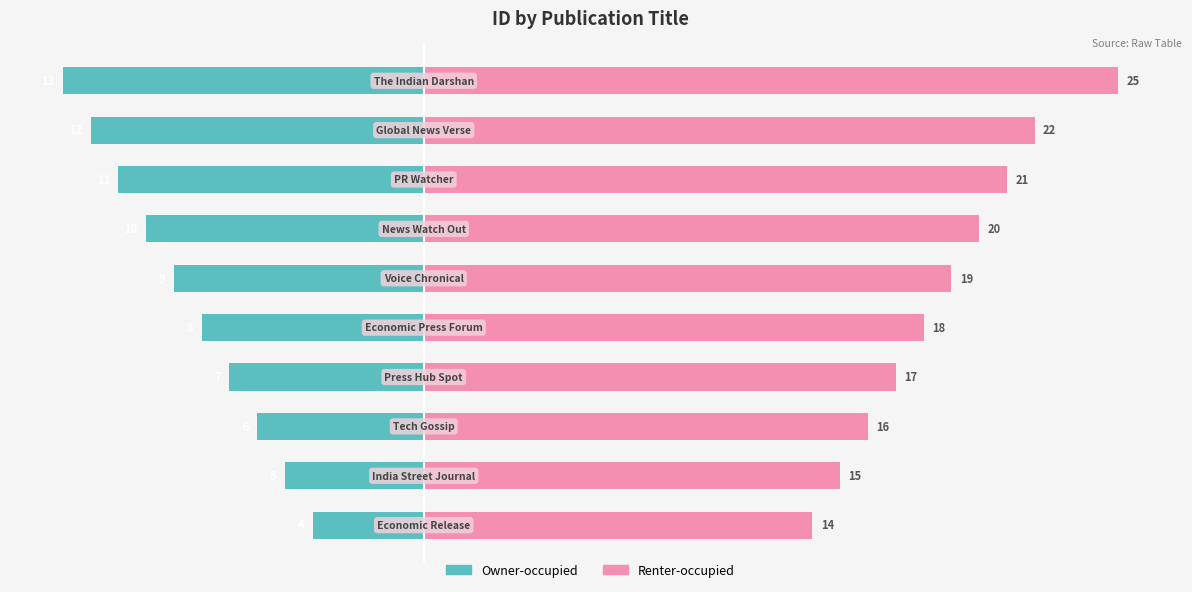

Which series has the widest spread of values?

Renter-occupied